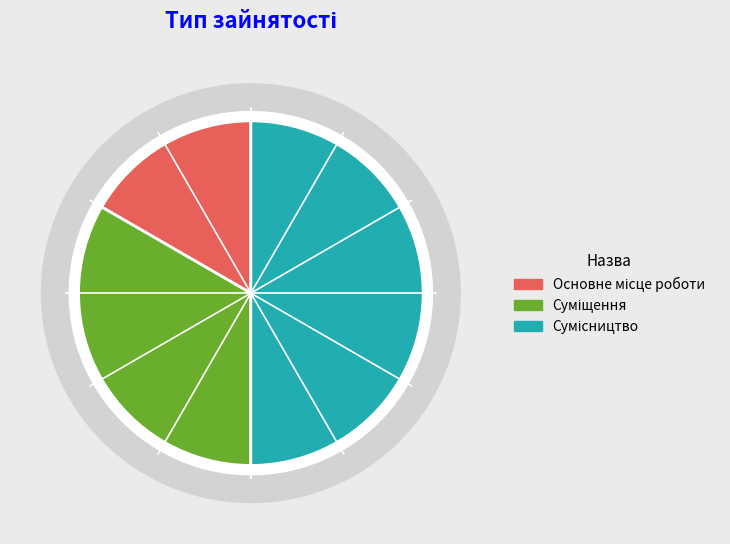

The Основне місце роботи slice represents 17% of the pie. True or false?

True